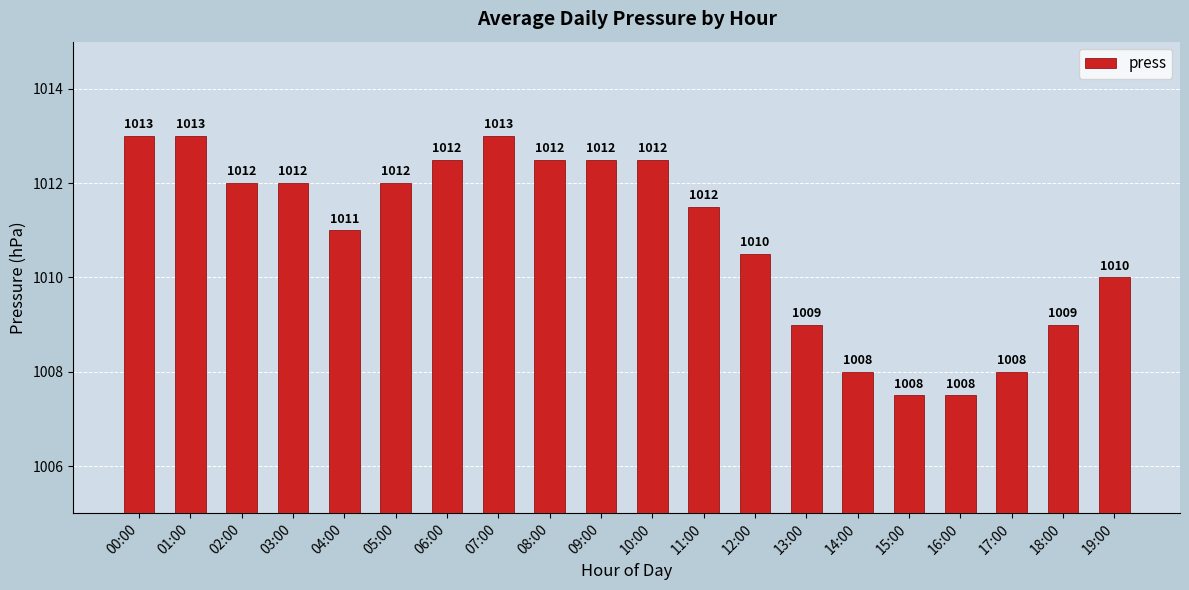

What is the value of the 1st bar from the left?

1013.0